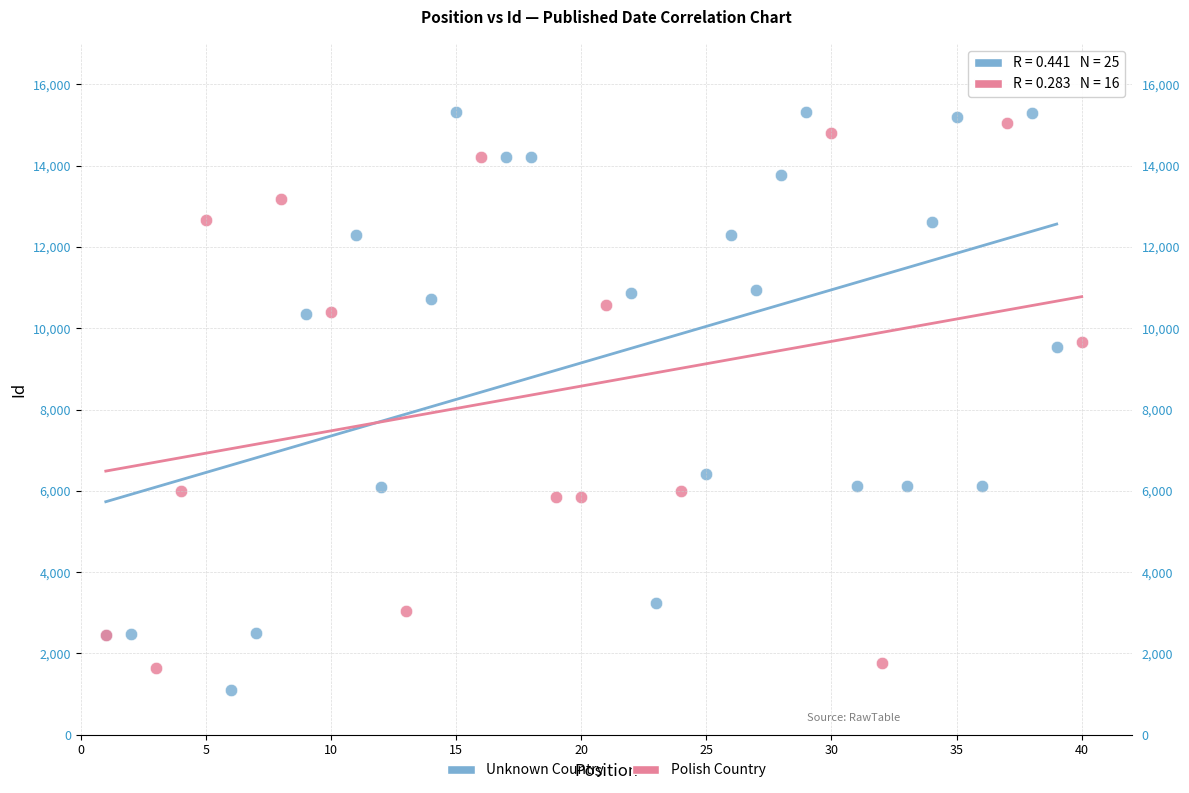

Which series has the largest Y range (max minus min)?

Unknown Country